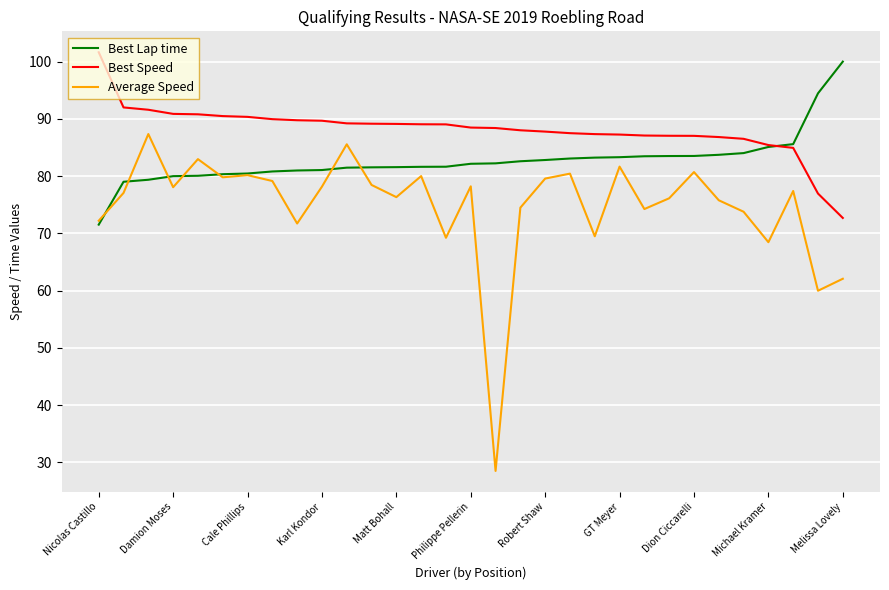

List the series in order of their overall mean, lowest first.

Average Speed, Best Lap time, Best Speed